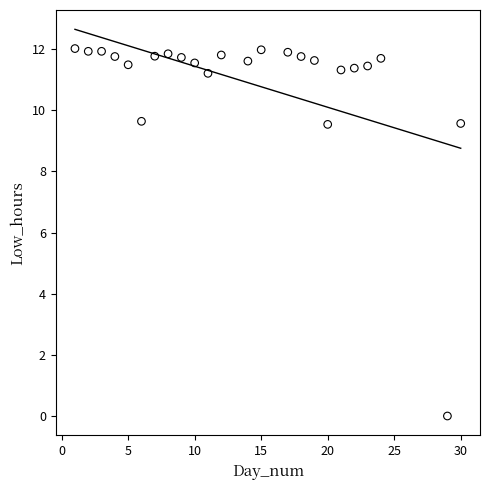

What is the range of Y values (max minus min)?

12.0